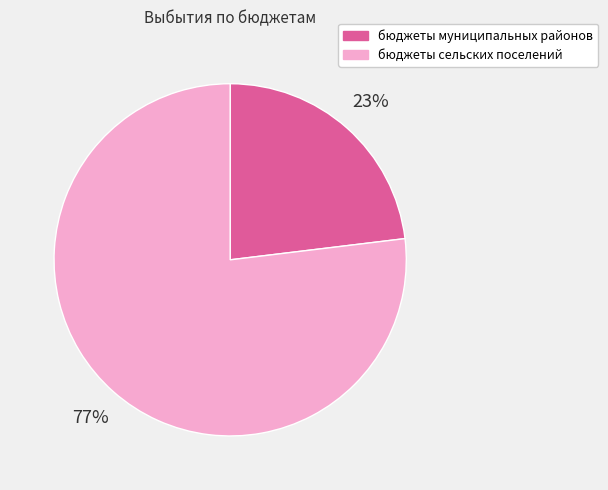

To the nearest percent, what is the average slice percentage?

50%